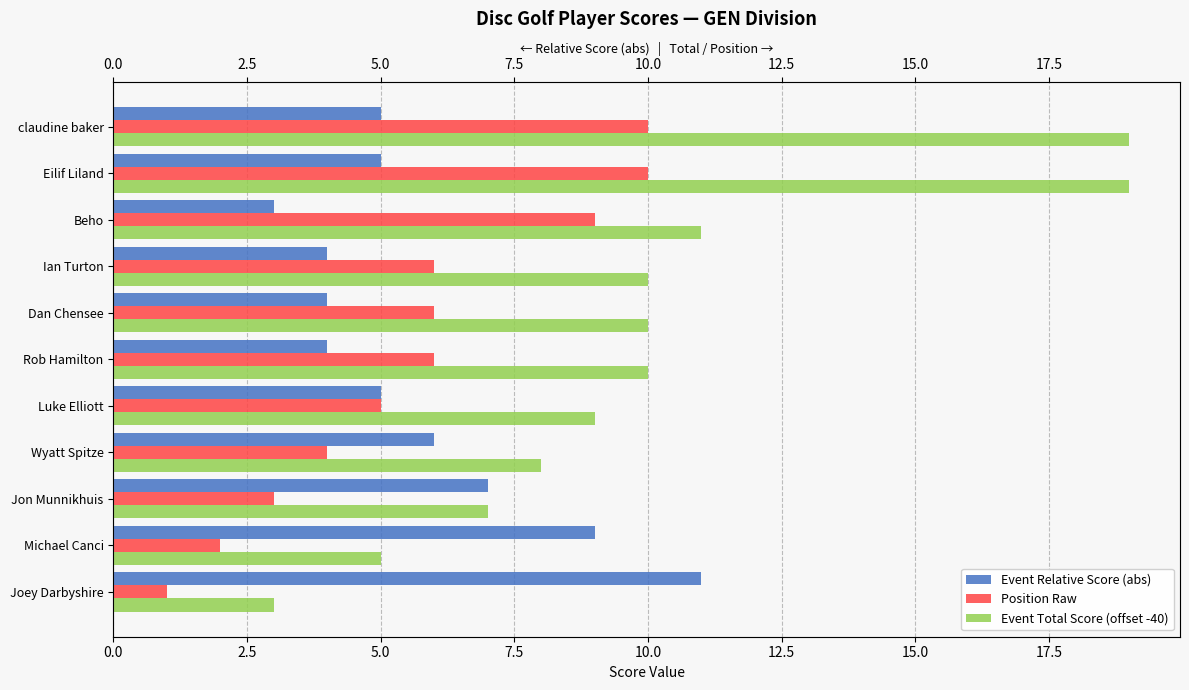

What are all the series names shown in the legend?

Event Relative Score (abs), Position Raw, Event Total Score (offset -40)